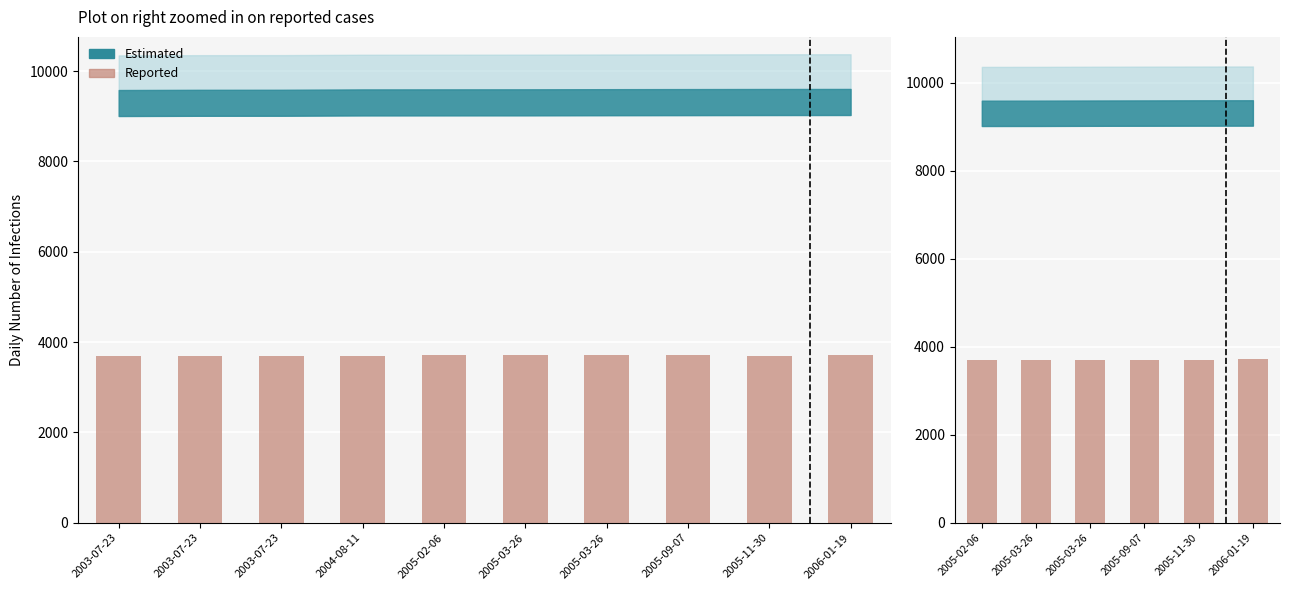

What value does the data have at 2005-03-26?

3709